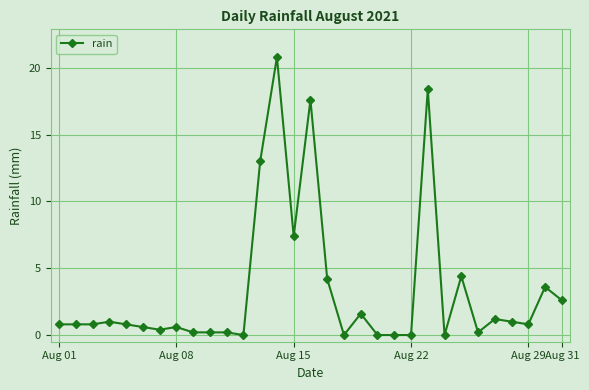

What is the maximum value shown in the chart?

20.8